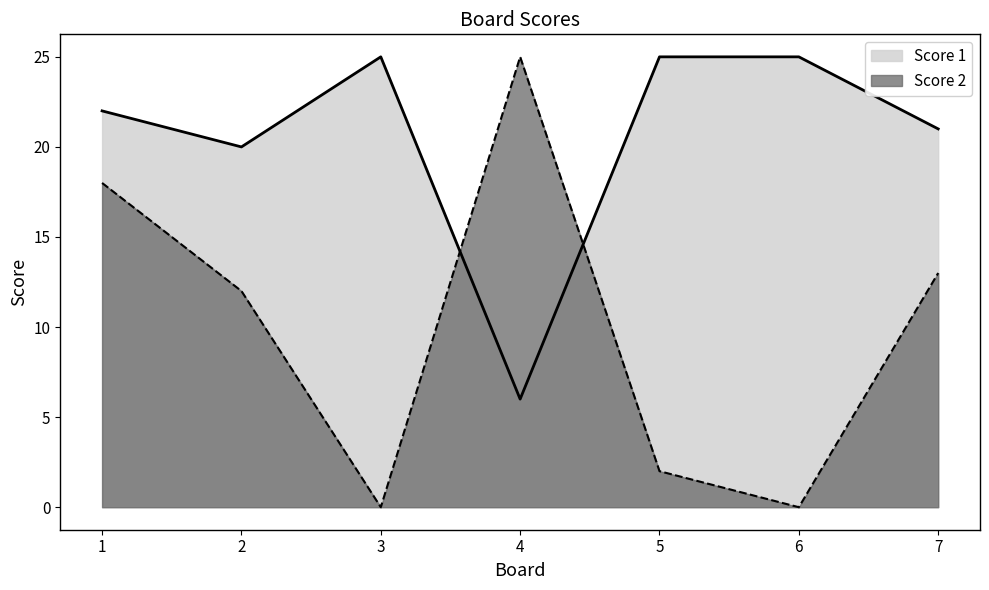

At which category is the sum across all series the highest?

1